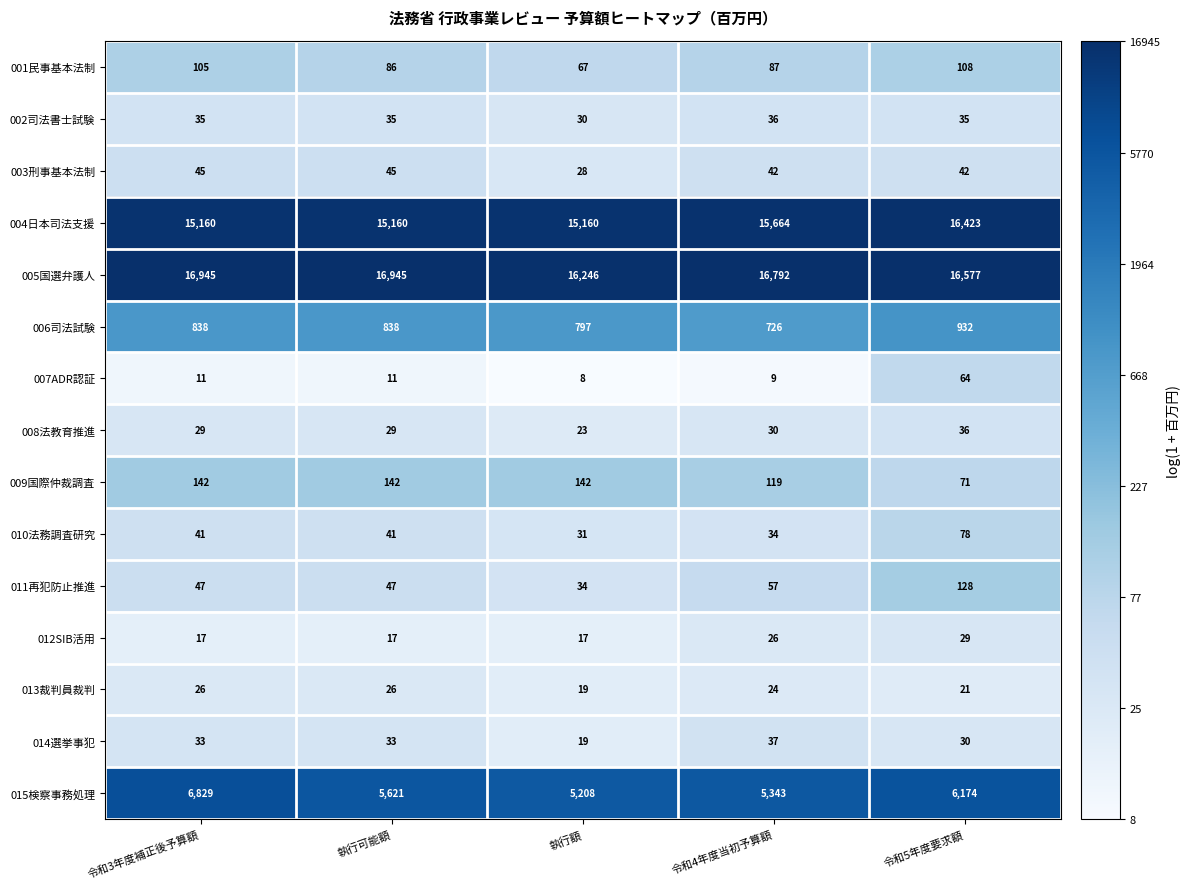

What value does the 011再犯防止推進 series have at 執行額, to the nearest 5?

35